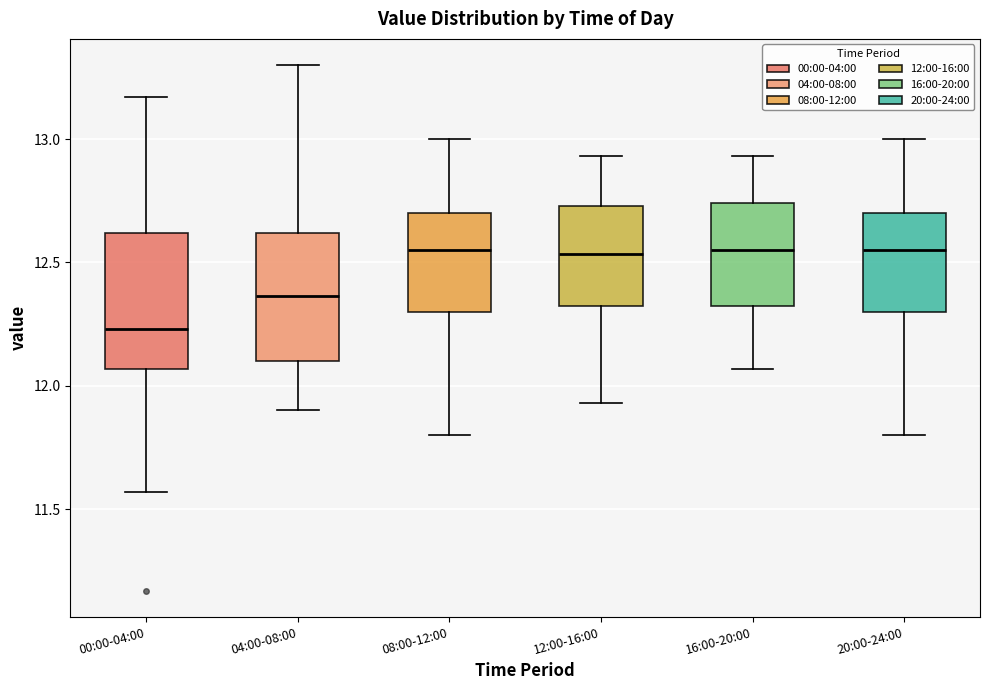

Where does the lower whisker of the box for 04:00-08:00 end on the y-axis? The values are not printed on the chart, so give them approximately, as read against the axis.

11.90